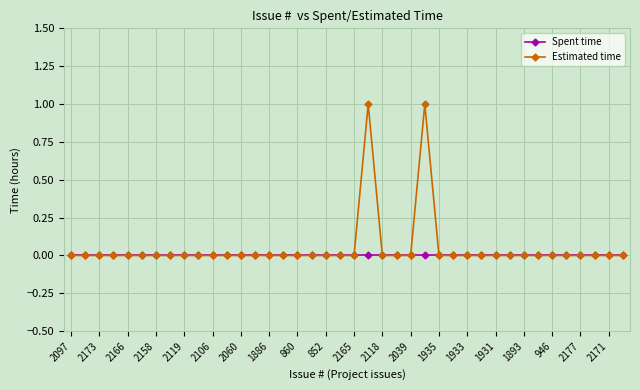

Reading left to right, transcribe all the data shown in this chart.

Spent time: 0	0	0	0	0	0	0	0	0	0	0	0	0	0	0	0	0	0	0	0	0	0	0	0	0	0	0	0	0	0	0	0	0	0	0	0	0	0	0	0
Estimated time: 0	0	0	0	0	0	0	0	0	0	0	0	0	0	0	0	0	0	0	0	0	1	0	0	0	1	0	0	0	0	0	0	0	0	0	0	0	0	0	0